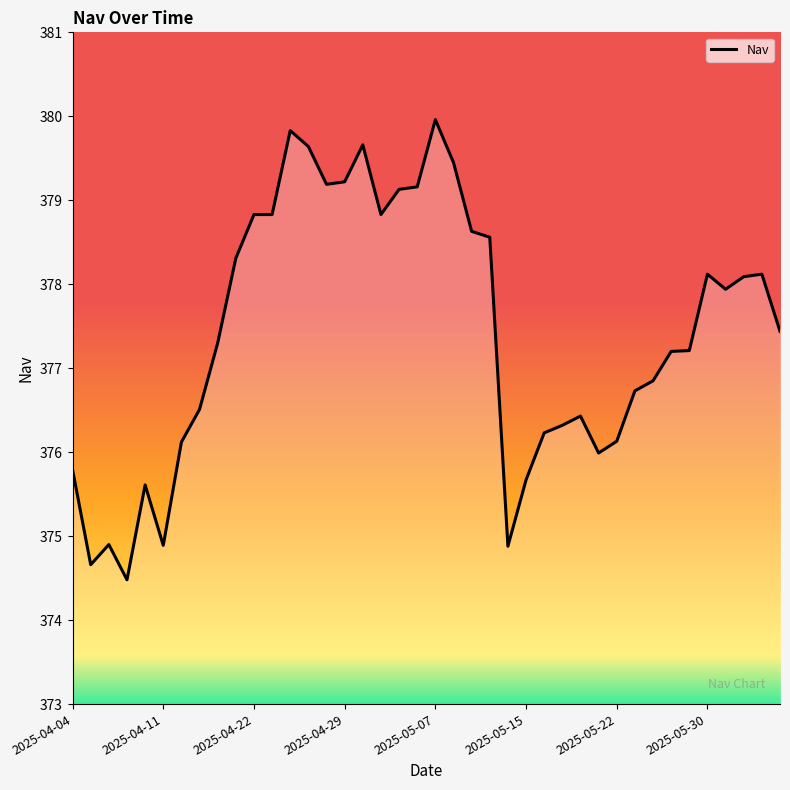

What is the difference between the maximum and minimum values?

5.5